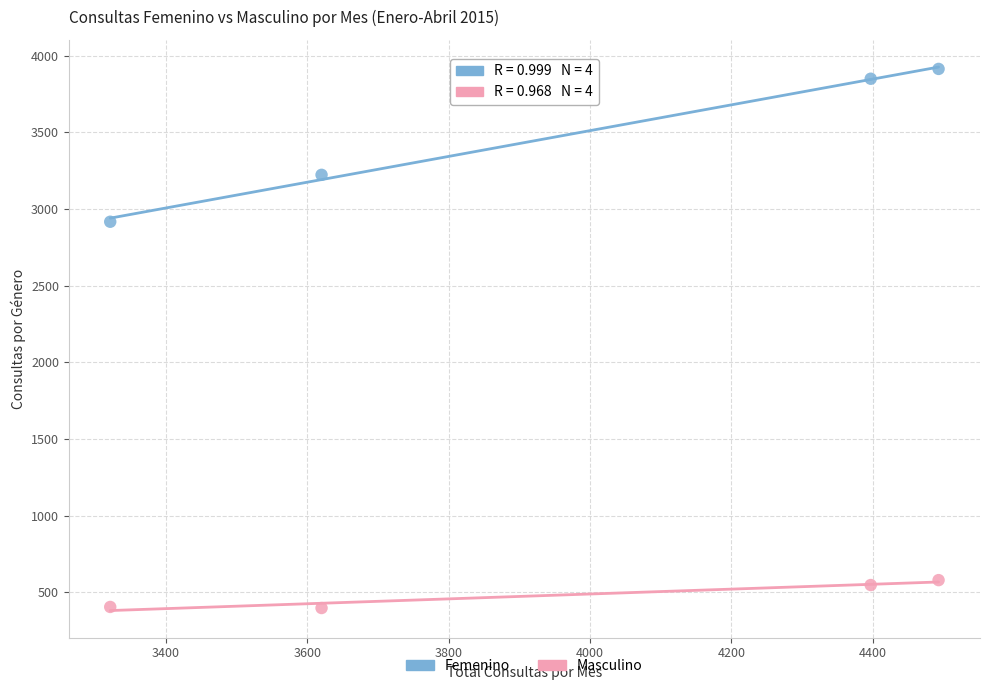

Which series has the widest spread of Y values?

Femenino